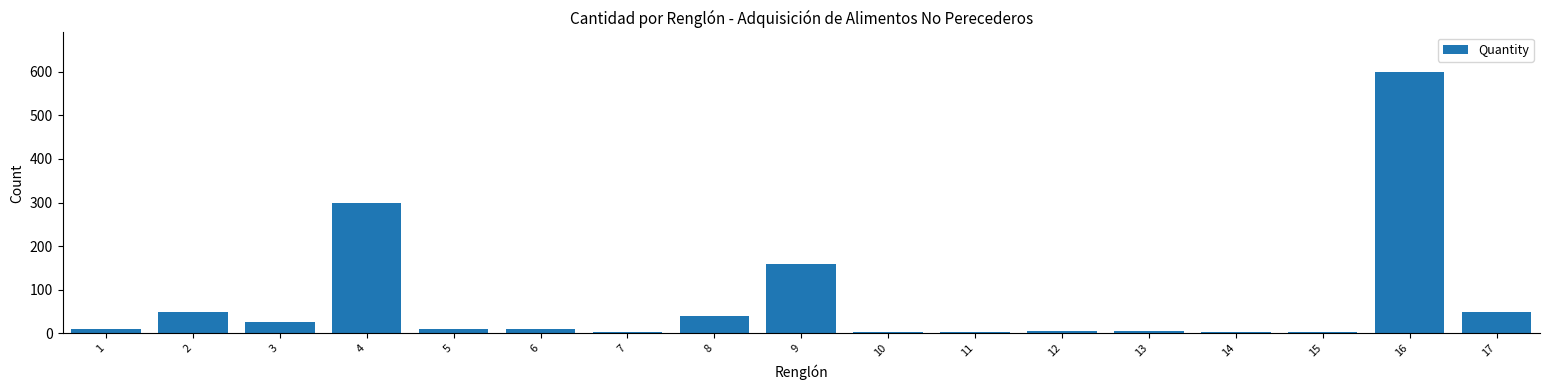

What is the maximum value shown in the chart?

600